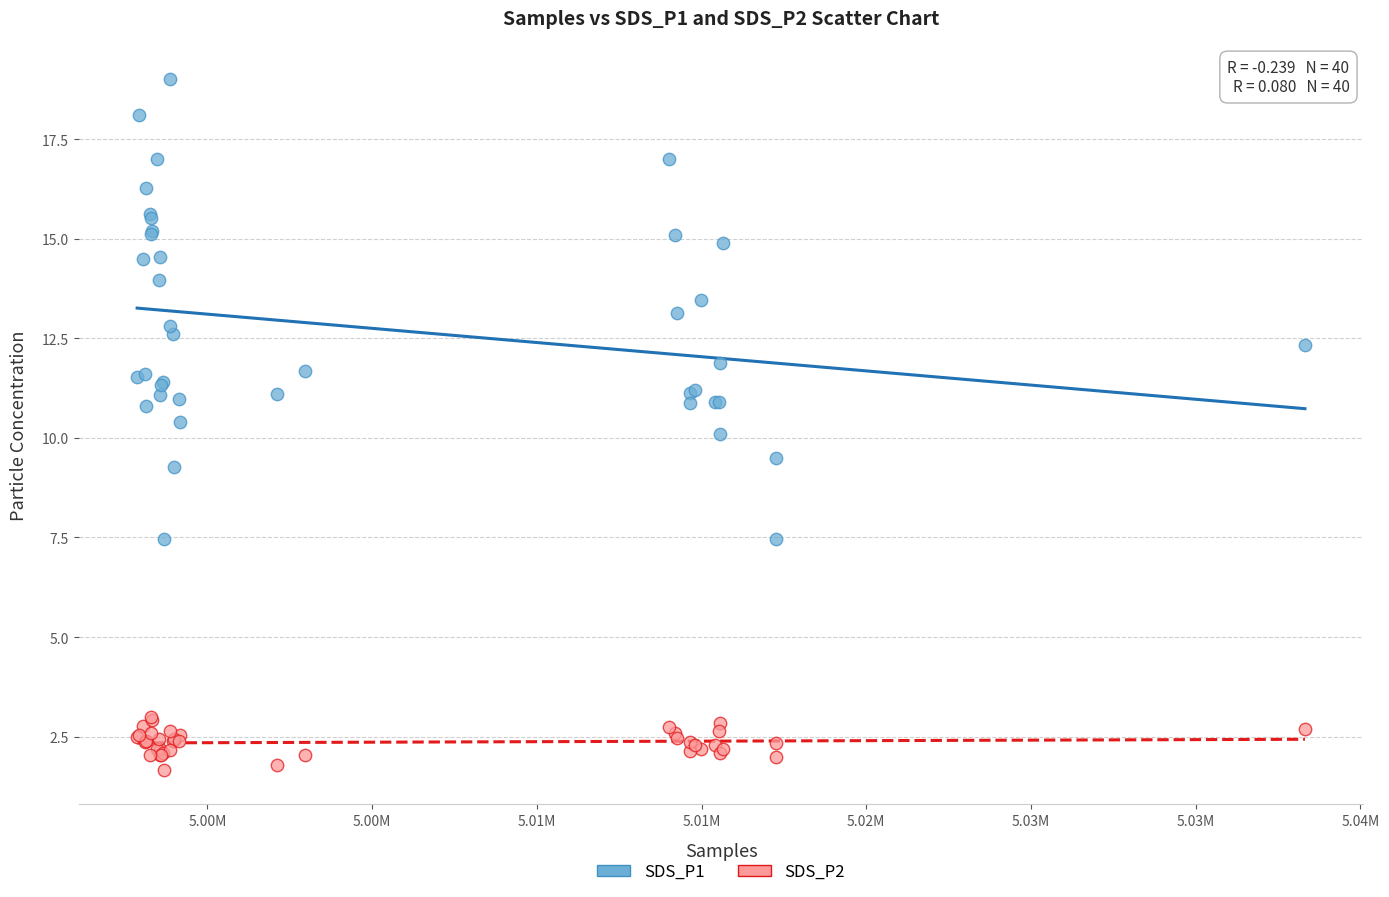

Which series contains the lowest Y value?

SDS_P2